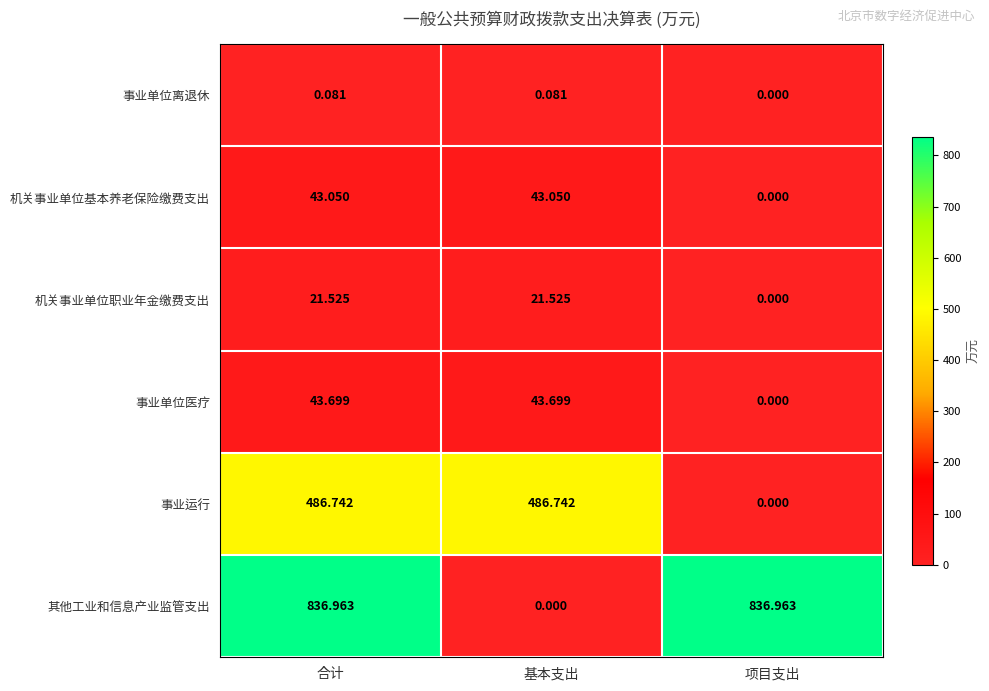

At which label does 其他工业和信息产业监管支出 reach its minimum?

基本支出